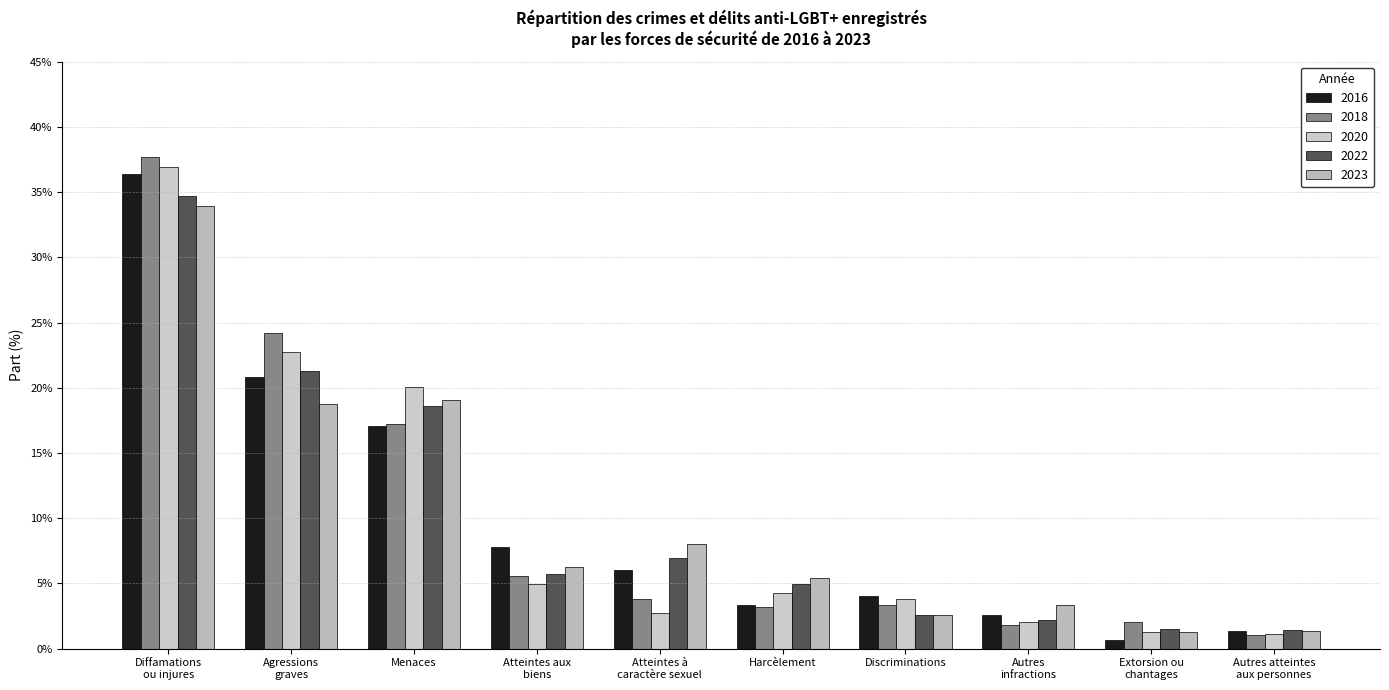

Reading right to left, transcribe all the data shown in this chart.

2016: 1.3	0.7	2.6	4.1	3.3	6.1	7.8	17.0	20.8	36.4
2018: 1.1	2.1	1.8	3.4	3.2	3.8	5.6	17.2	24.2	37.7
2020: 1.1	1.3	2.0	3.8	4.3	2.7	4.9	20.0	22.8	36.9
2022: 1.4	1.5	2.2	2.6	5.0	7.0	5.7	18.6	21.3	34.7
2023: 1.3	1.3	3.4	2.5	5.4	8.0	6.3	19.1	18.7	33.9